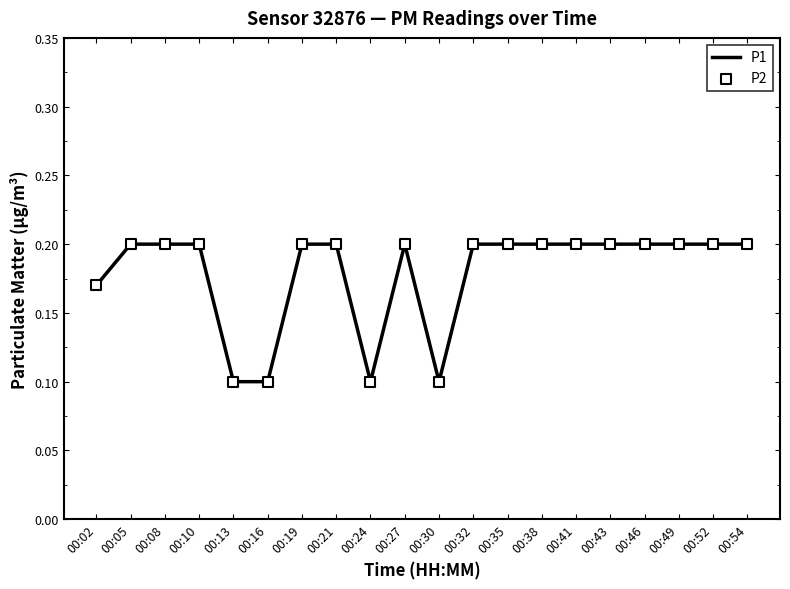

What is the change in value from 00:13 to 00:49?

+0.1